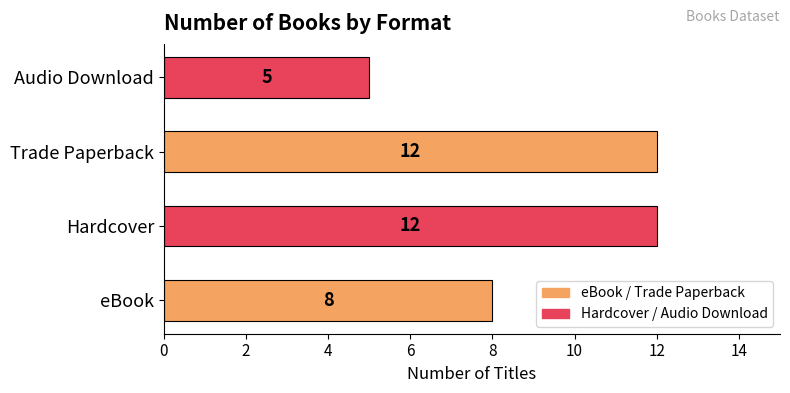

Reading bottom to top, what are all the values shown in this chart?

8	12	12	5